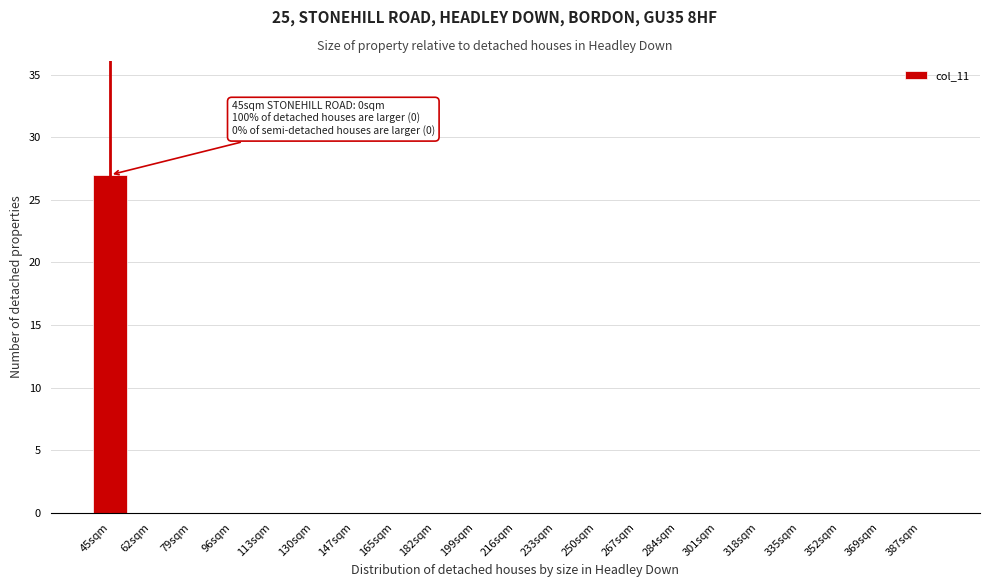

Reading left to right, extract all data points from this chart.

45sqm=27	62sqm=0	79sqm=0	96sqm=0	113sqm=0	130sqm=0	147sqm=0	165sqm=0	182sqm=0	199sqm=0	216sqm=0	233sqm=0	250sqm=0	267sqm=0	284sqm=0	301sqm=0	318sqm=0	335sqm=0	352sqm=0	369sqm=0	387sqm=0